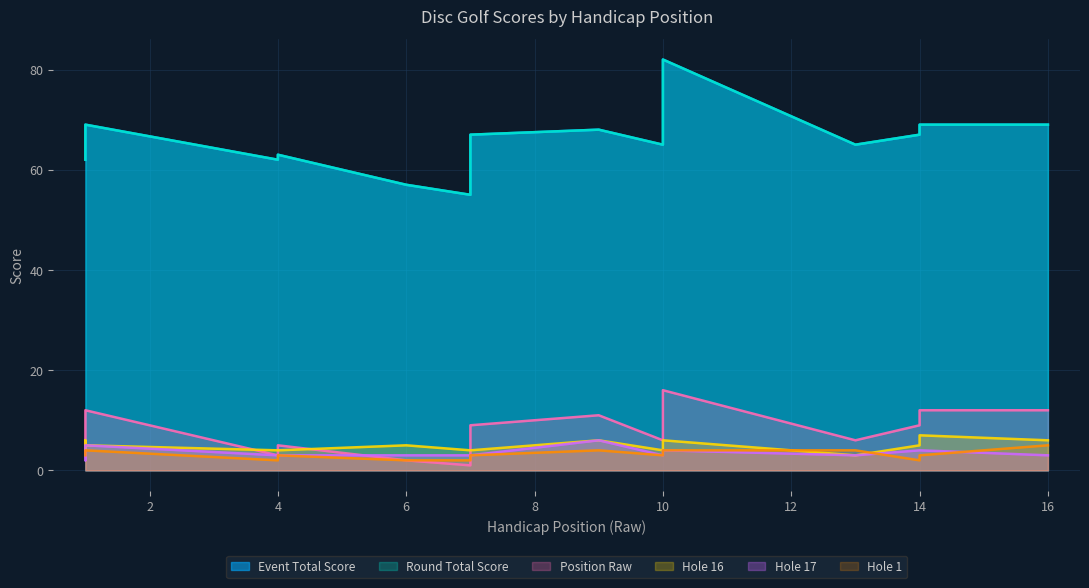

Between 7 and 10, which series saw the biggest shift?

event_total_score